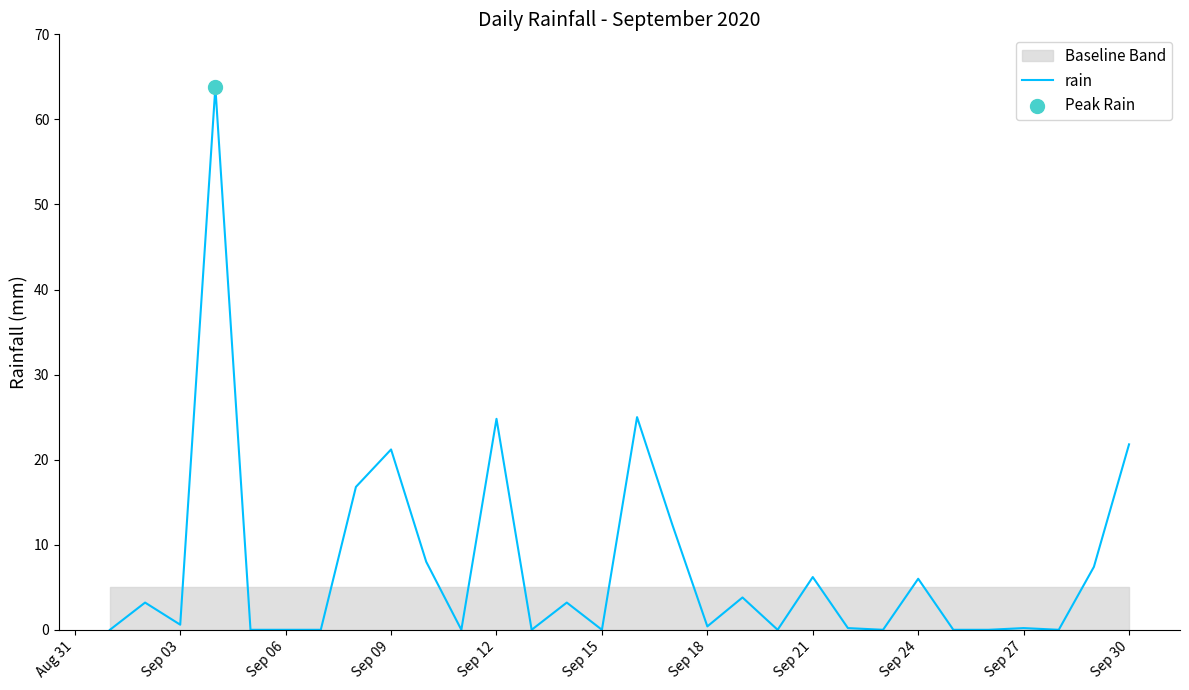

The rain series shows 21.8 at Sep 30. True or false?

True